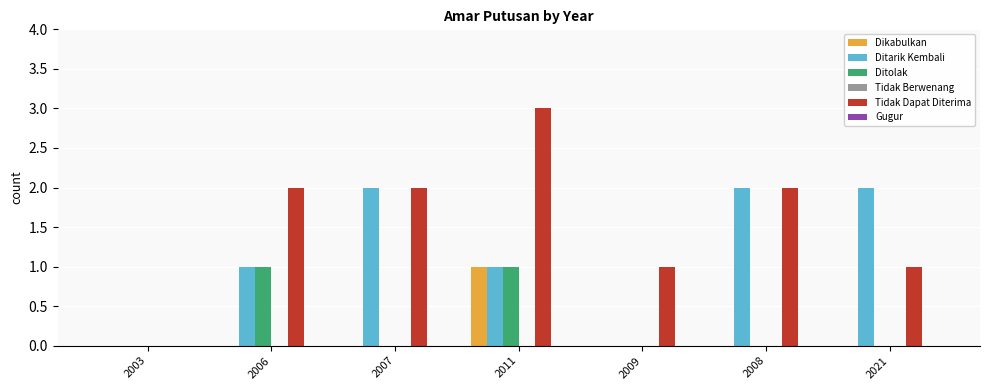

Are the bars grouped side by side (vs. stacked)?

Yes